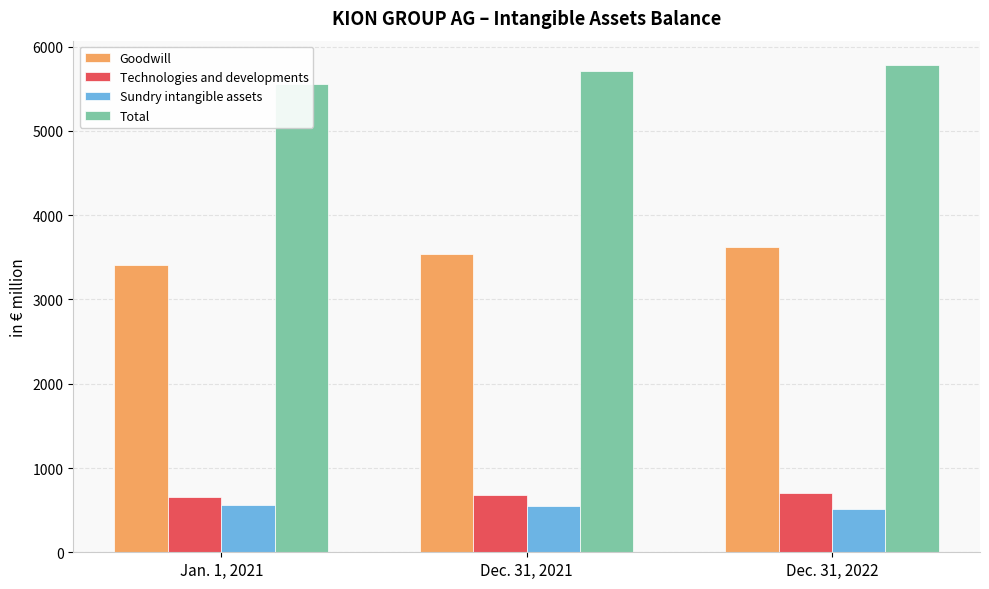

List the series in order of their peak value, lowest first.

Sundry intangible assets, Technologies and developments, Goodwill, Total